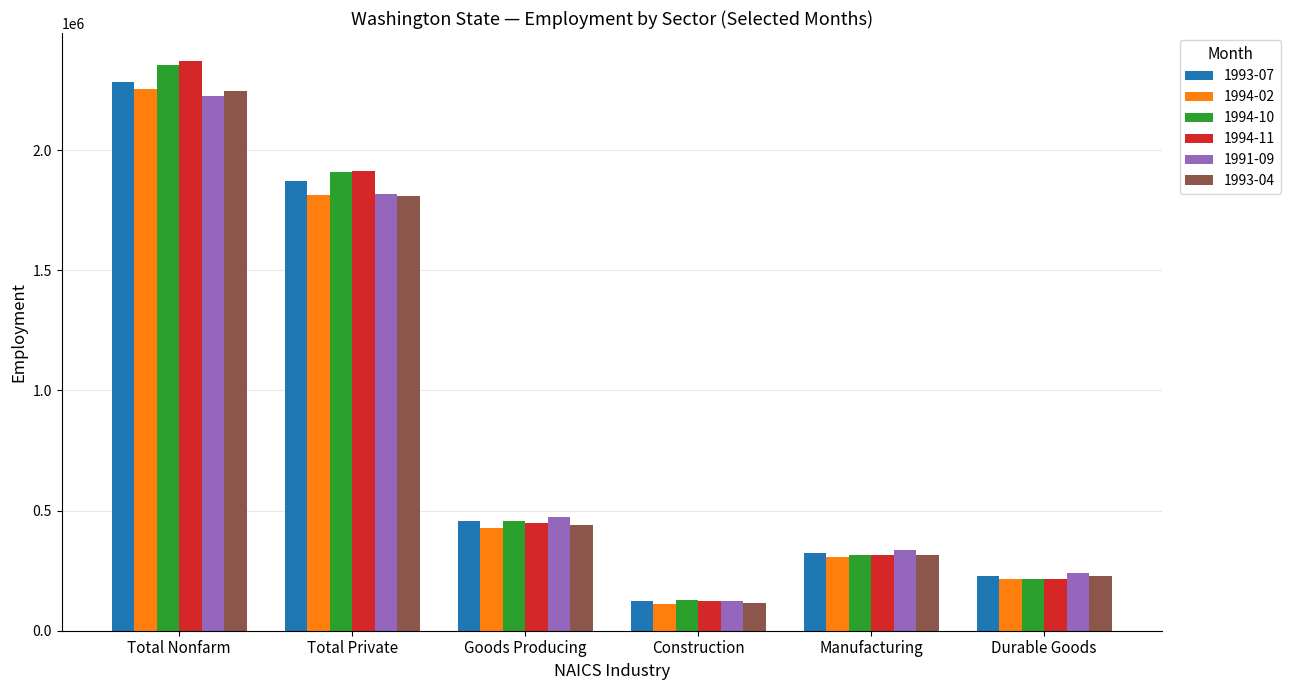

At which label is 1991-09 closest to 1174850?

Total Private